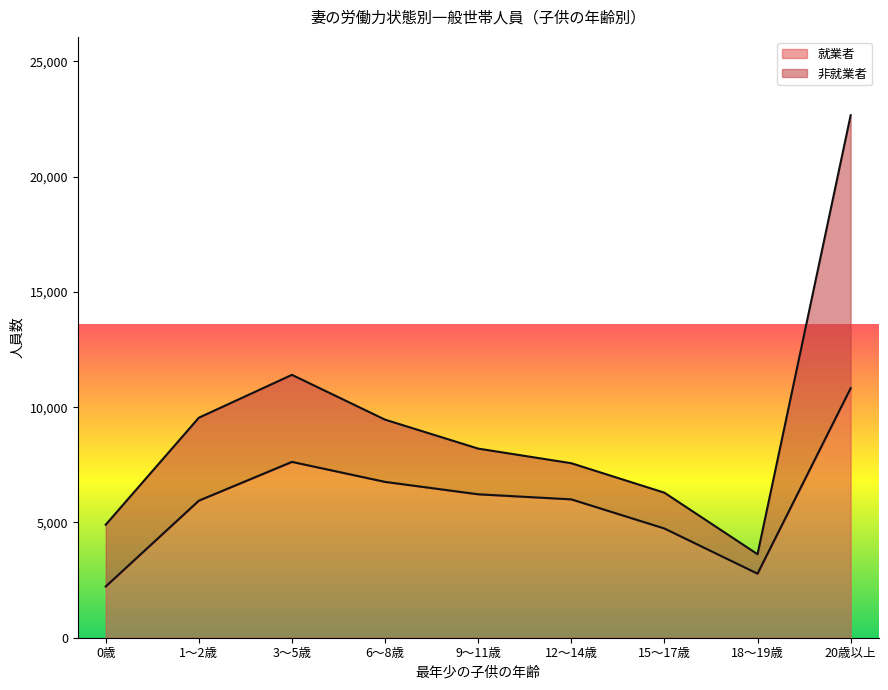

What position from the left is 15～17歳?

7